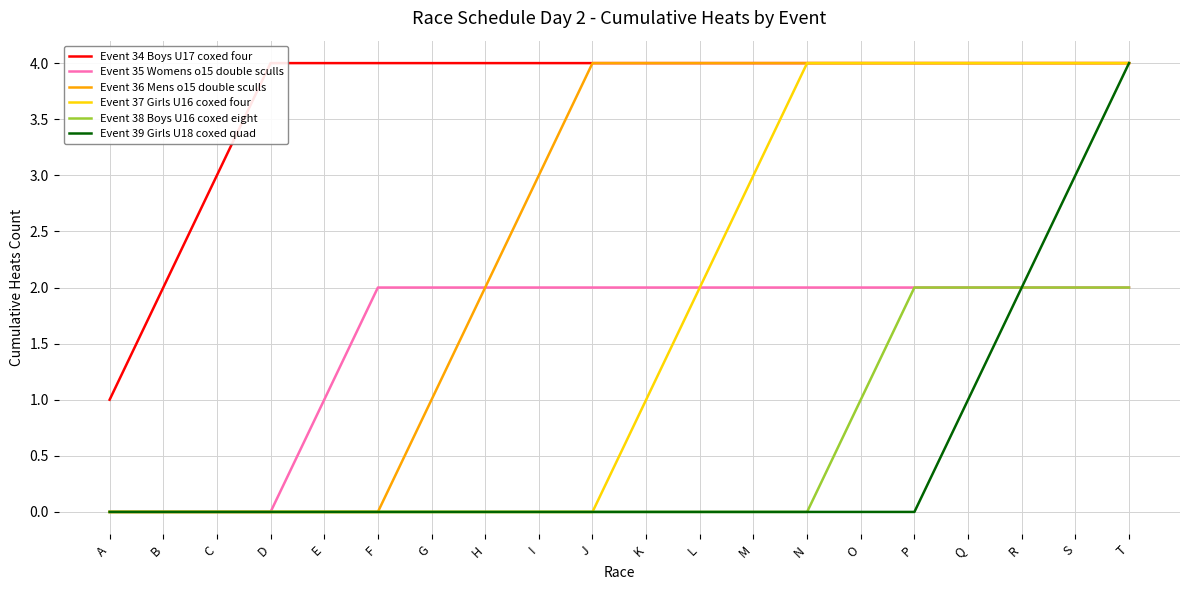

The value of Event 37 Girls U16 coxed four at M is 5. True or false?

False